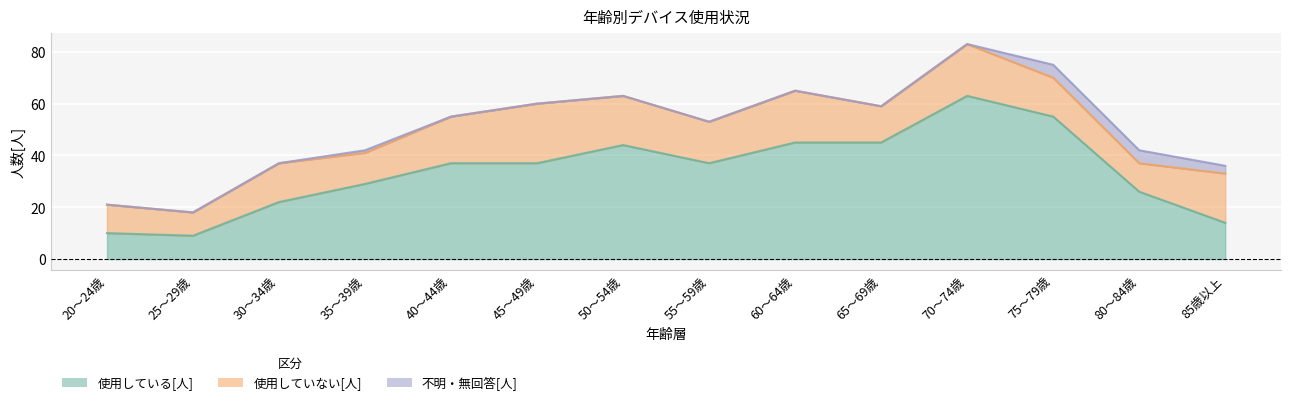

What is the total value across all series at 80～84歳?

42